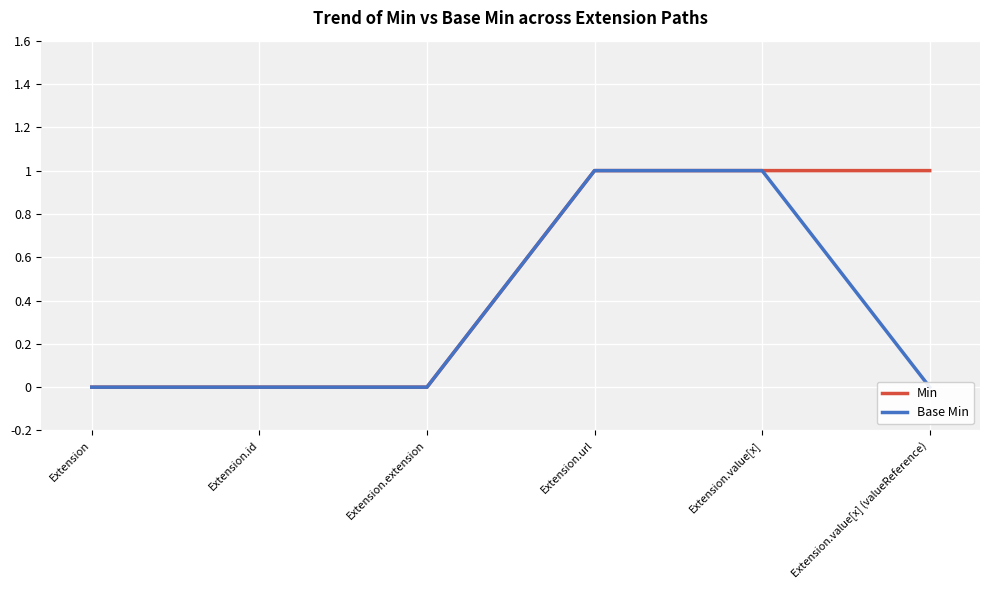

Which has a higher value, Extension or Extension.url?

Extension.url